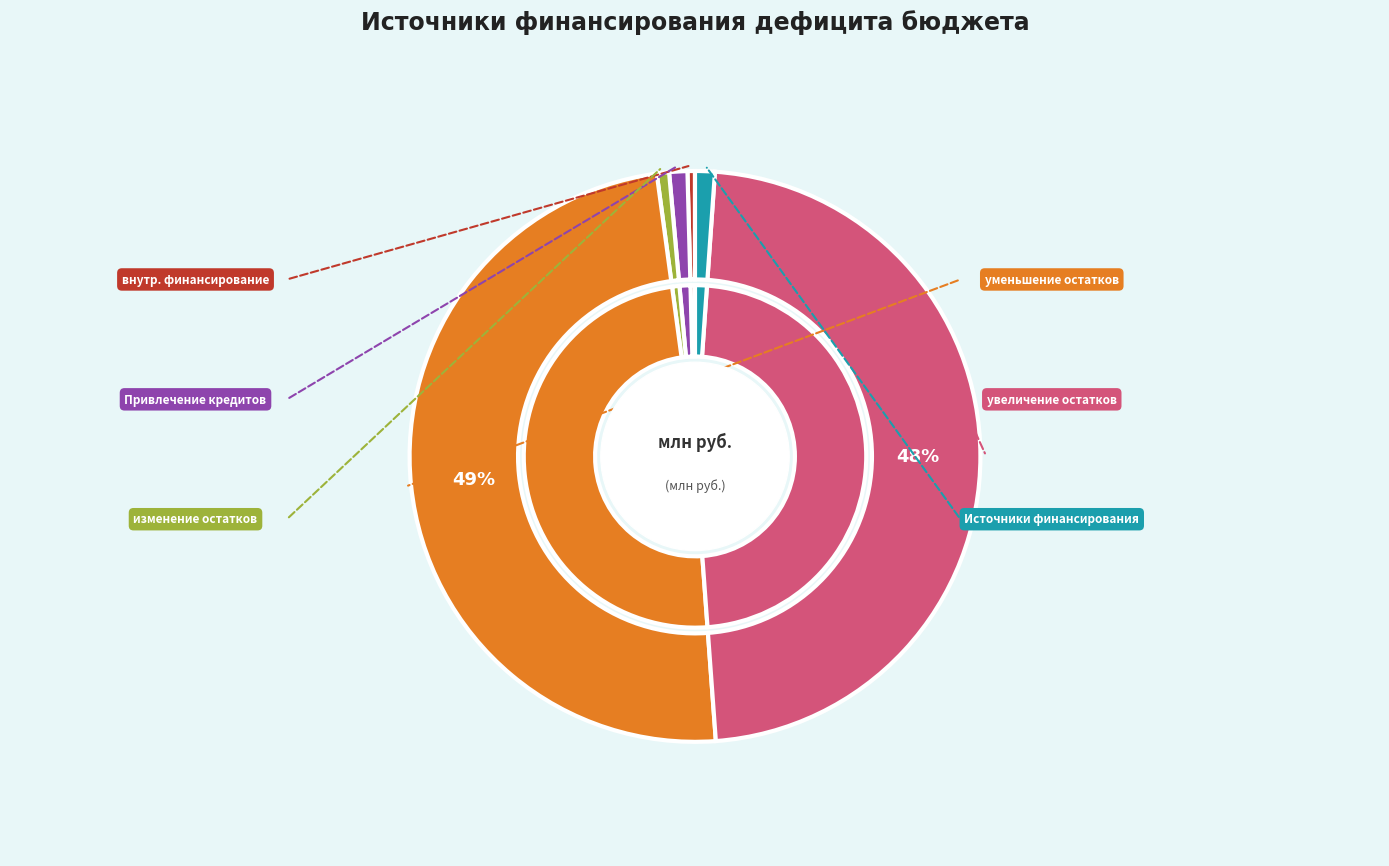

Count the number of slices in the pie.

6